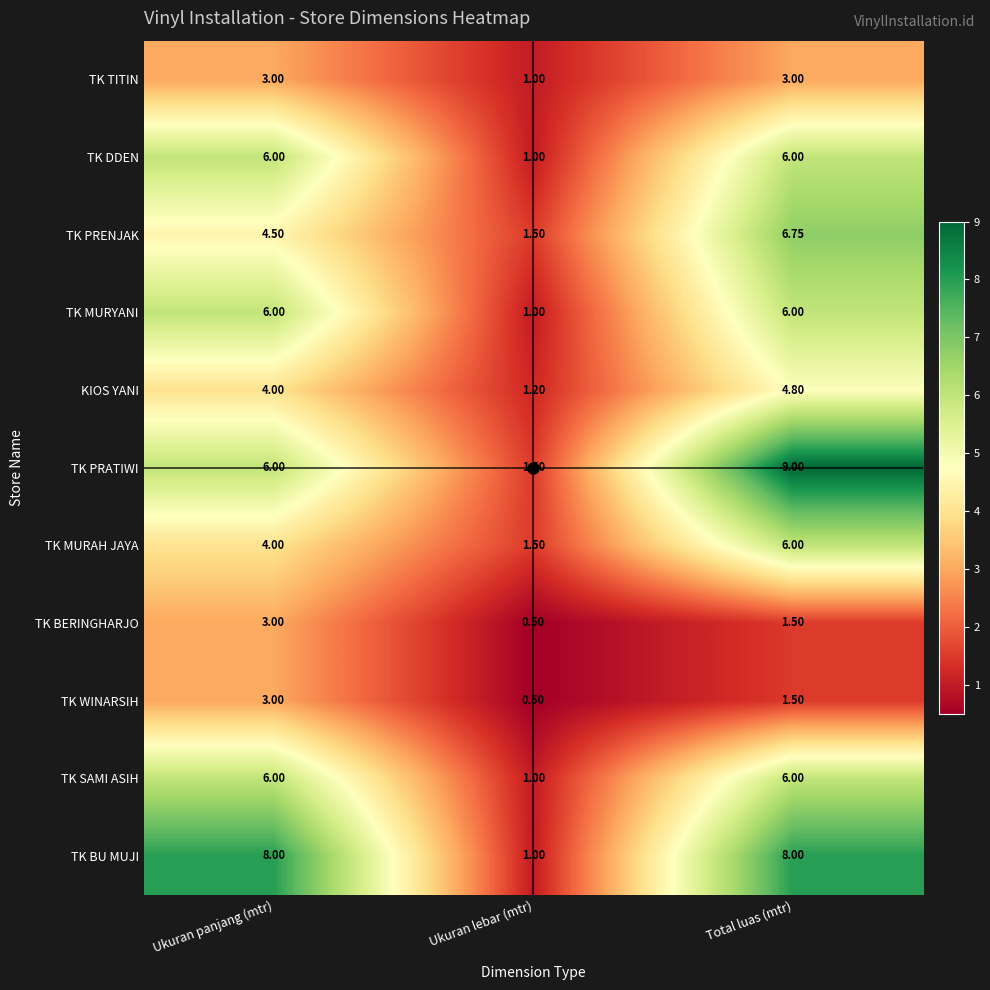

Which category has the highest value in the TK PRATIWI series?

Total luas (mtr)